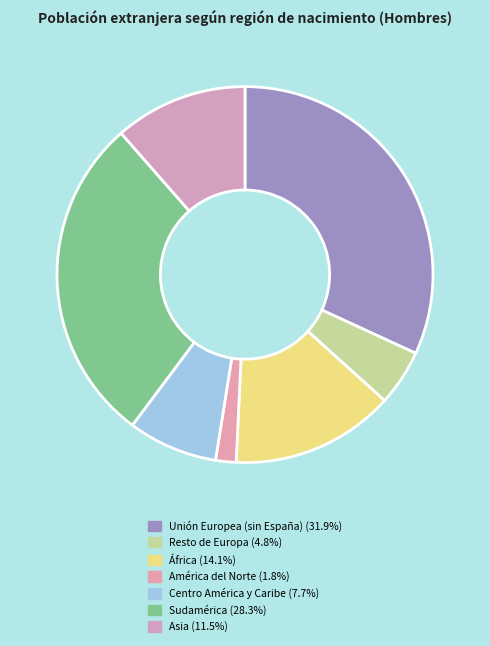

Count the number of slices in the pie.

7